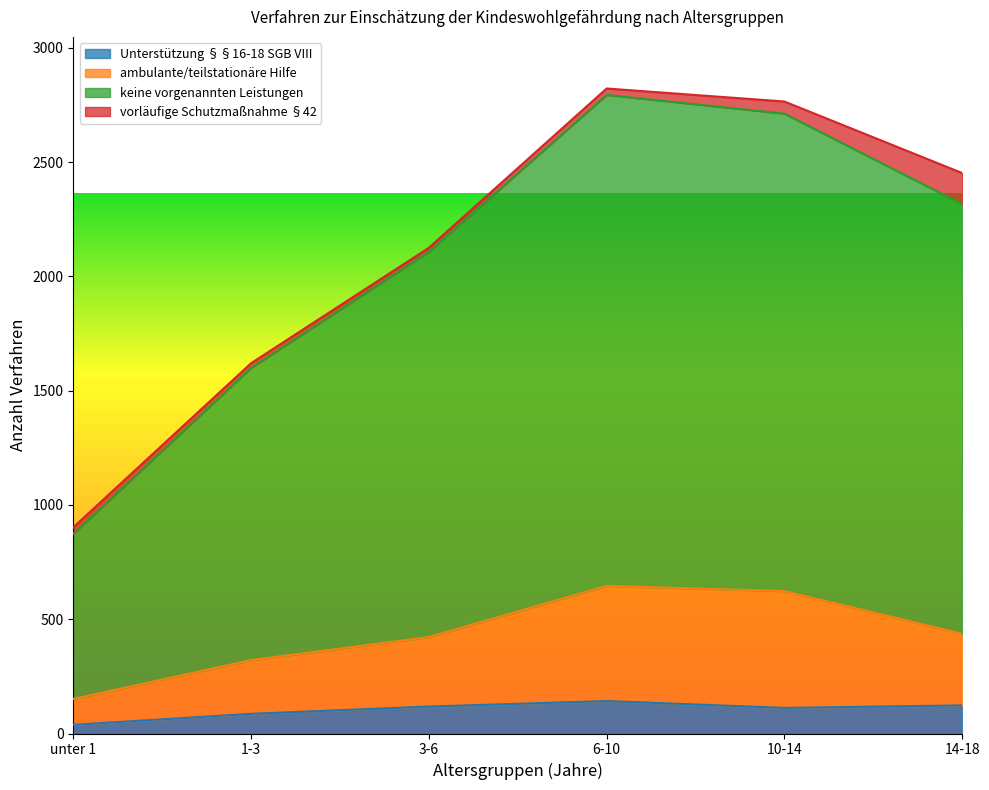

Is it true that Unterstützung §§16-18 SGB VIII equals 118 at 3-6?

True